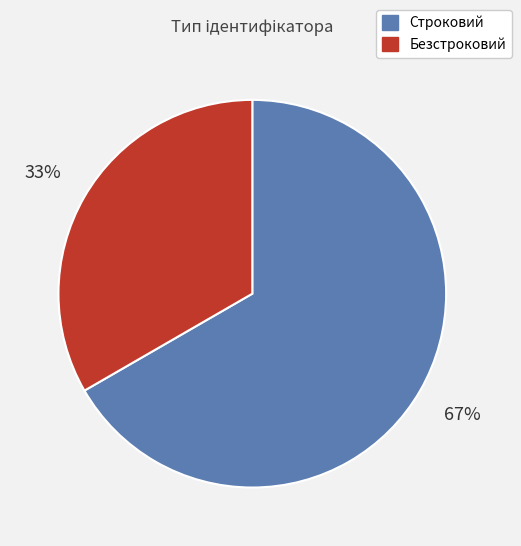

To the nearest percent, what percentage of the pie is Строковий?

67%